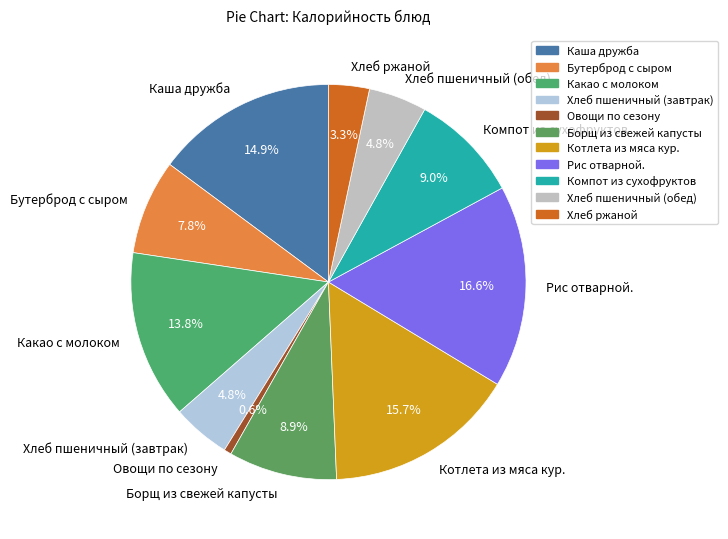

Between Хлеб пшеничный (обед) and Хлеб ржаной, which is larger?

Хлеб пшеничный (обед)